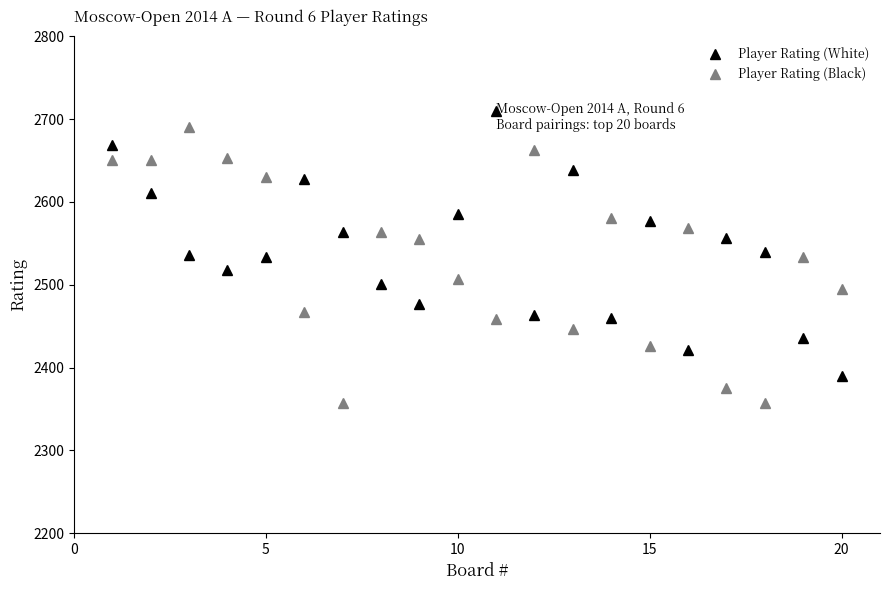

In Player Rating (White), how many points are lower than both neighbors (excluding endpoints)?

5